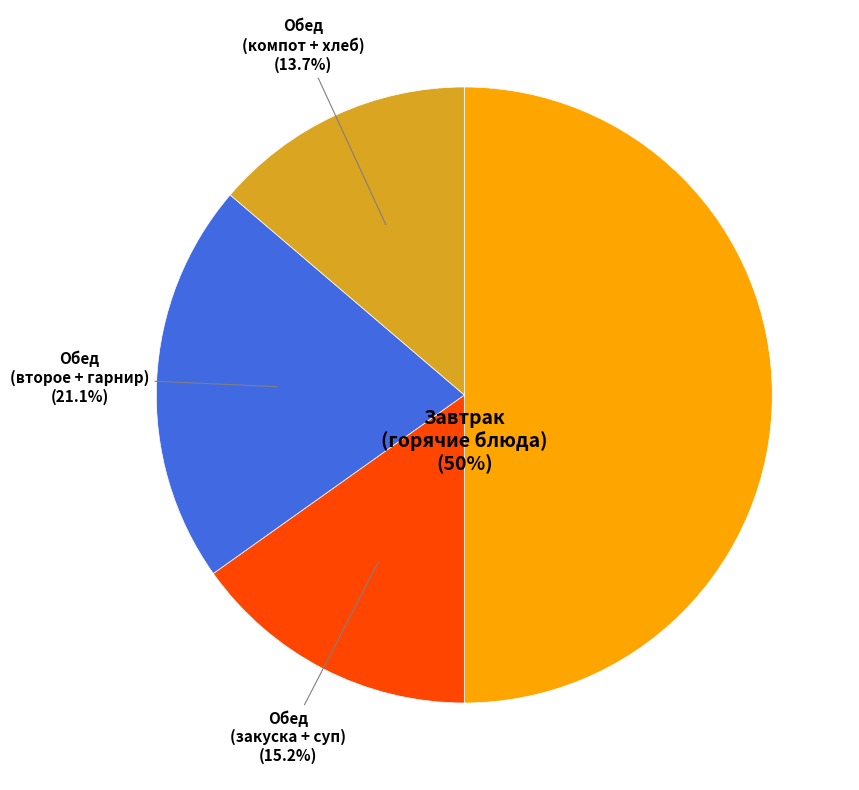

Rank the categories by value from lowest to highest.

Обед (компот + хлеб), Обед (закуска + суп), Обед (второе + гарнир), Завтрак (горячие блюда)